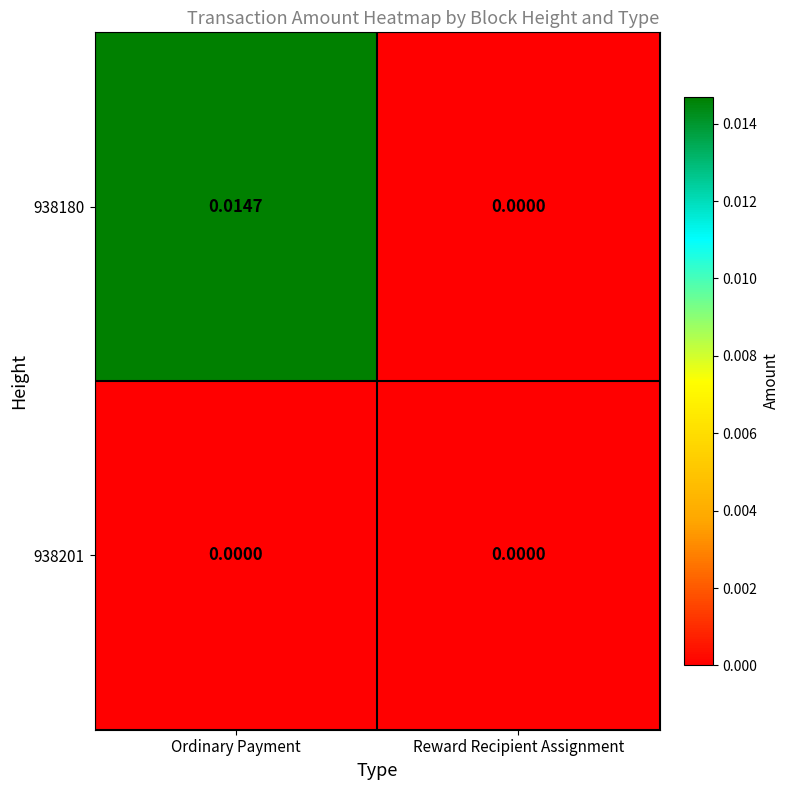

At which label is 938180 closest to 0?

Reward Recipient Assignment